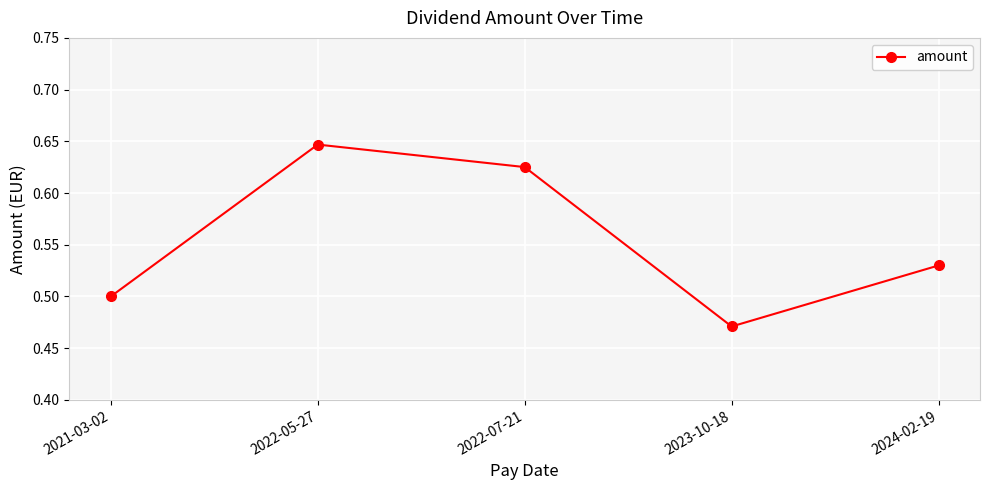

At which category does the chart reach its peak across all series?

2022-05-27